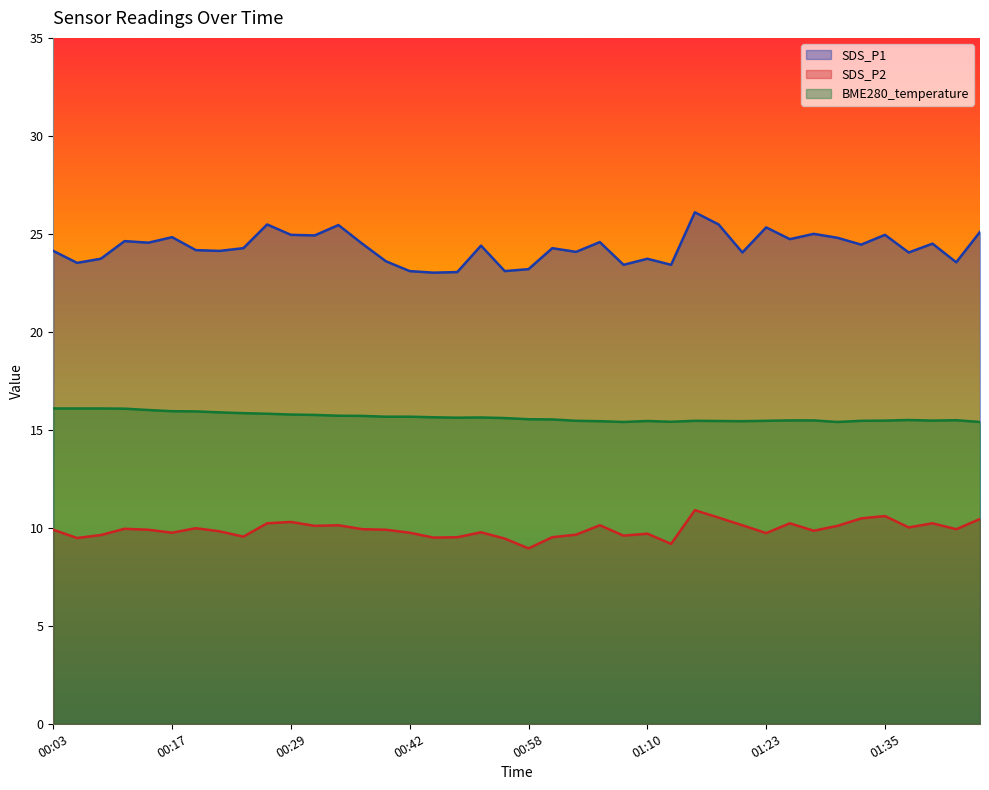

Reading right to left, what are all the values shown in this chart?

SDS_P1: 25.1	23.6	24.5	24.1	24.9	24.4	24.8	25.0	24.7	25.3	24.1	25.5	26.1	23.4	23.7	23.4	24.6	24.1	24.3	23.2	23.1	24.4	23.1	23.0	23.1	23.6	24.5	25.4	24.9	24.9	25.5	24.3	24.1	24.2	24.8	24.6	24.6	23.7	23.5	24.1
SDS_P2: 10.4	9.9	10.2	10.0	10.6	10.5	10.1	9.8	10.2	9.7	10.1	10.5	10.9	9.2	9.7	9.6	10.1	9.7	9.5	8.9	9.4	9.8	9.5	9.5	9.8	9.9	9.9	10.1	10.1	10.3	10.2	9.6	9.8	10.0	9.8	9.9	9.9	9.6	9.5	9.9
BME280_temperature: 15.4	15.5	15.5	15.5	15.5	15.5	15.4	15.5	15.5	15.5	15.4	15.4	15.5	15.4	15.4	15.4	15.4	15.5	15.5	15.5	15.6	15.6	15.6	15.6	15.7	15.7	15.7	15.7	15.8	15.8	15.8	15.8	15.9	15.9	15.9	16.0	16.1	16.1	16.1	16.1